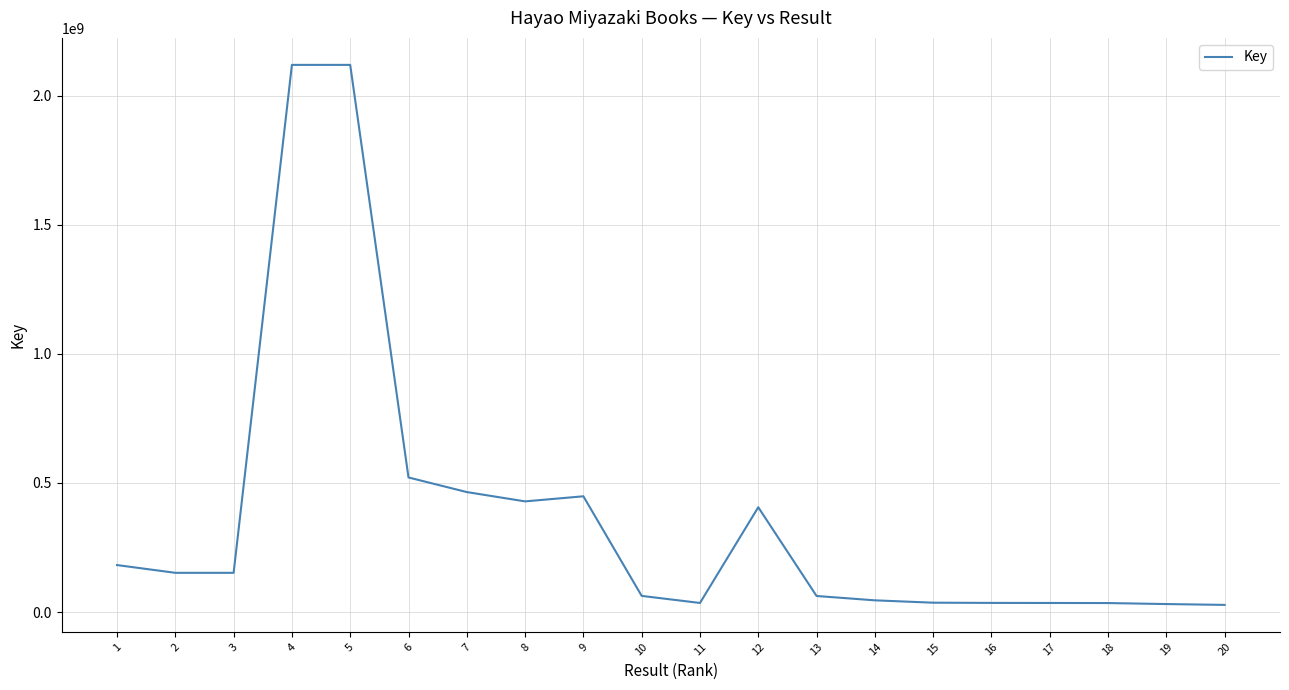

At which label does the data first exceed 151879474?

1